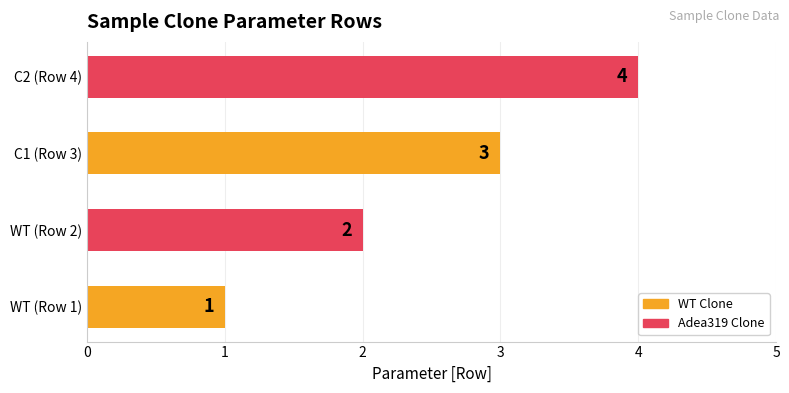

List the labels in order of value, largest first.

C2 (Row 4), C1 (Row 3), WT (Row 2), WT (Row 1)